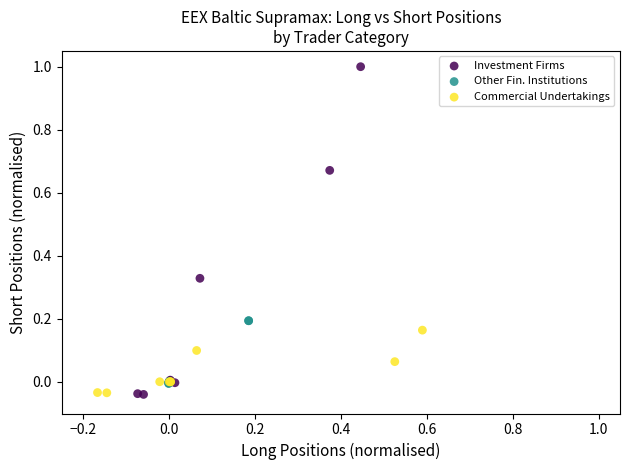

Which series has the largest Y range (max minus min)?

Investment Firms